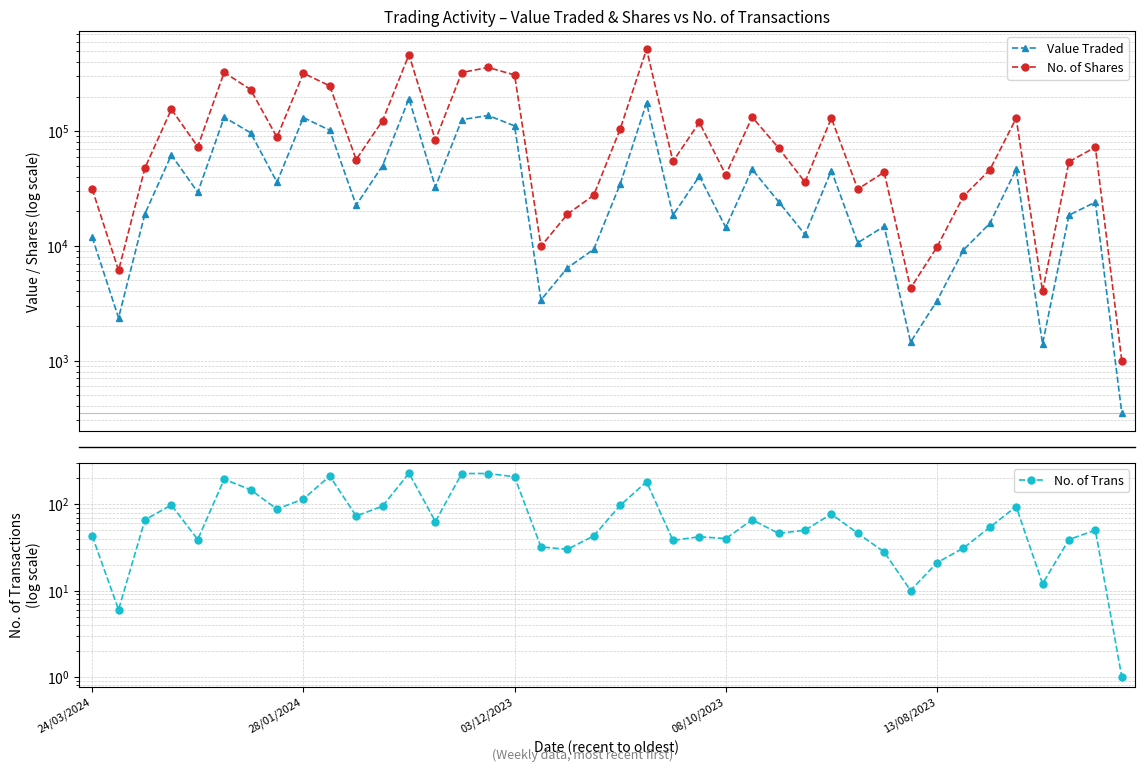

Is the value of No. of Shares at 24/03/2024 greater than the value of No. of Trans at 23?

Yes